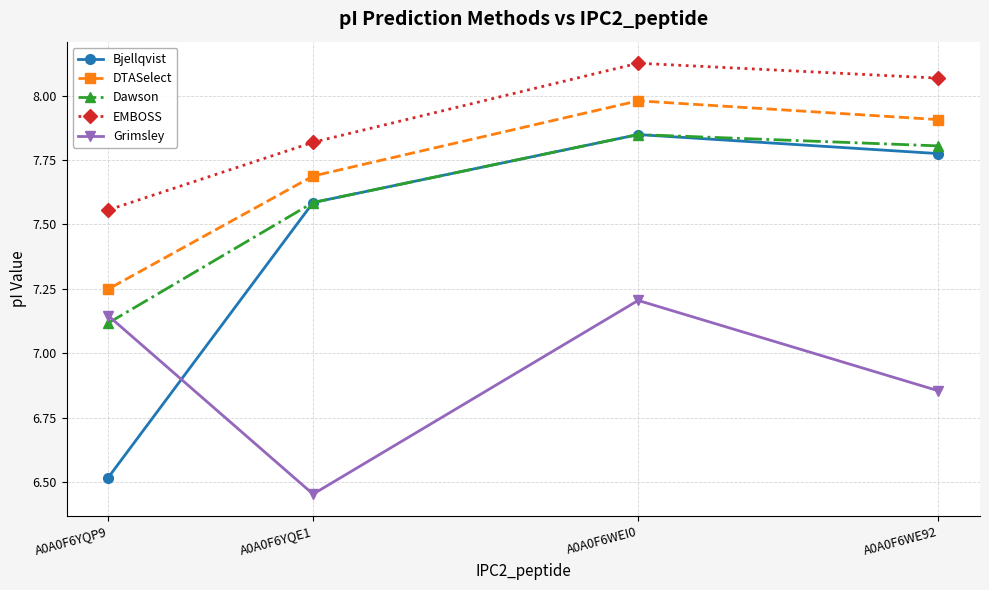

Which has a higher value, A0A0F6YQP9 or A0A0F6WEI0?

A0A0F6WEI0